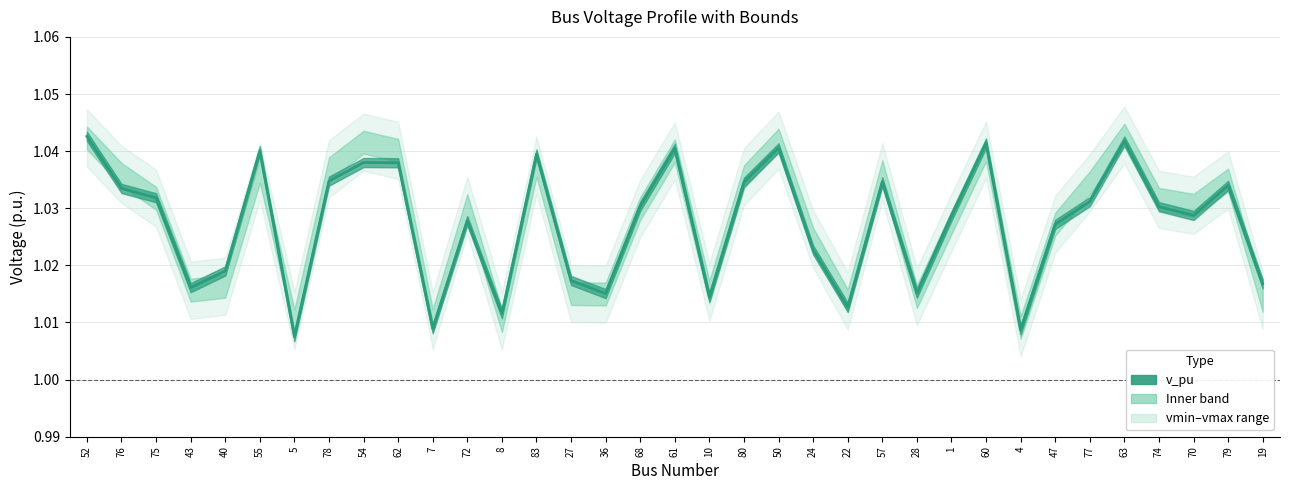

Does the chart display data point markers on the line(s)?

No